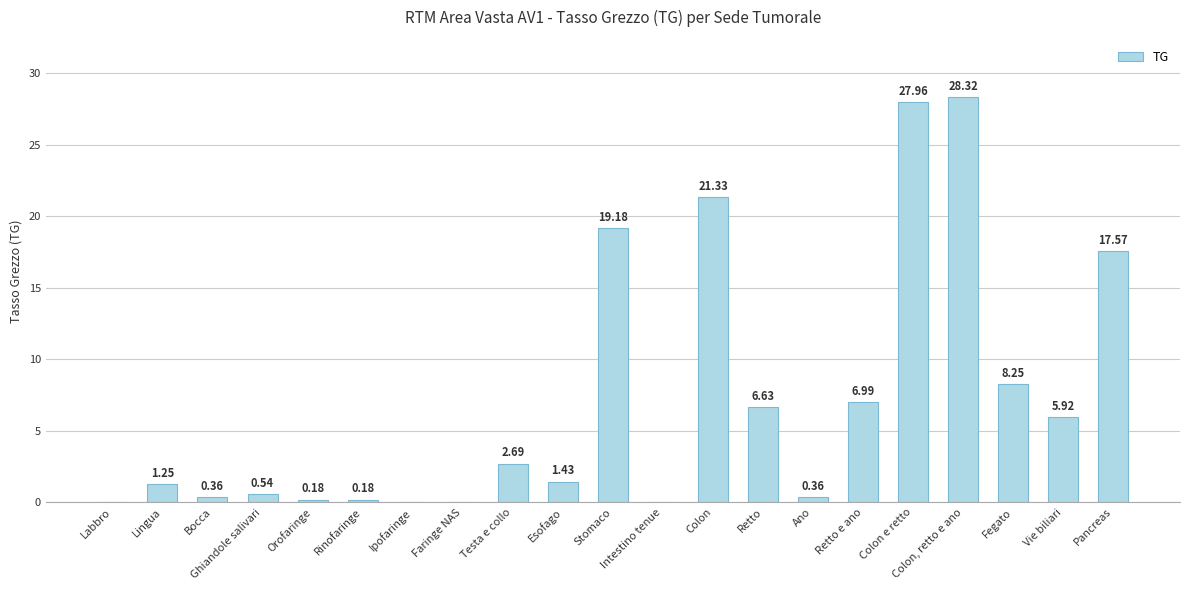

Which has a higher value, Ghiandole salivari or Stomaco?

Stomaco